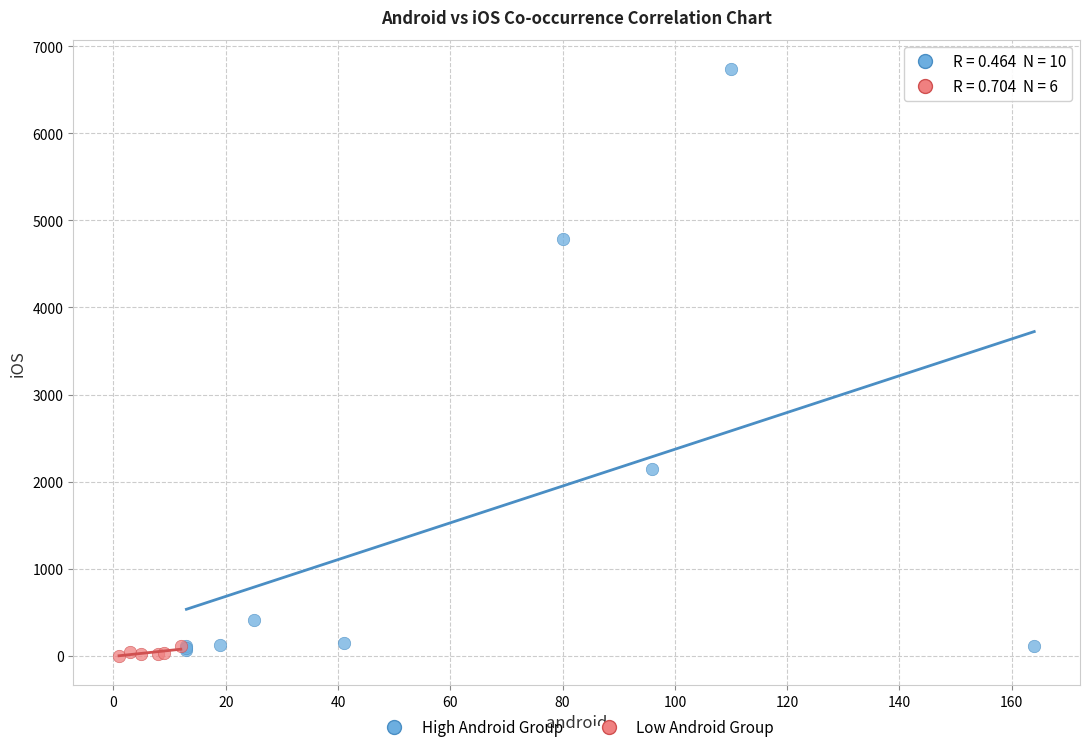

Which series reaches the maximum Y coordinate?

High Android Group